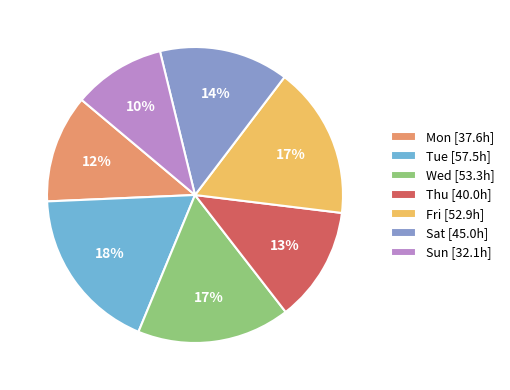

What is the largest slice in the pie chart?

Tue [57.5h]